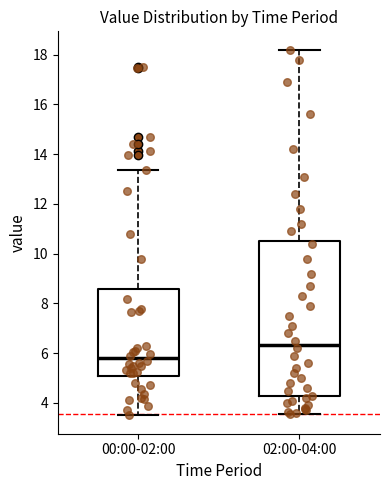

Which box has the highest median line?

02:00-04:00